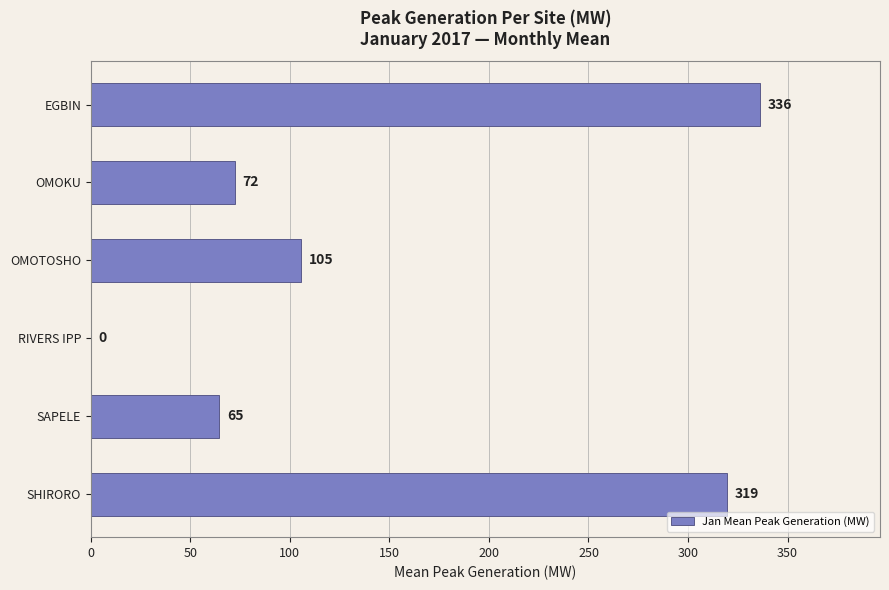

True or false: the data shows 15.3 at OMOKU.

False